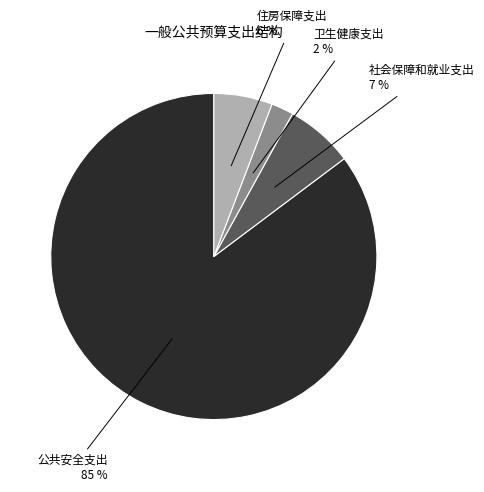

The 住房保障支出 slice represents 1% of the pie. True or false?

False